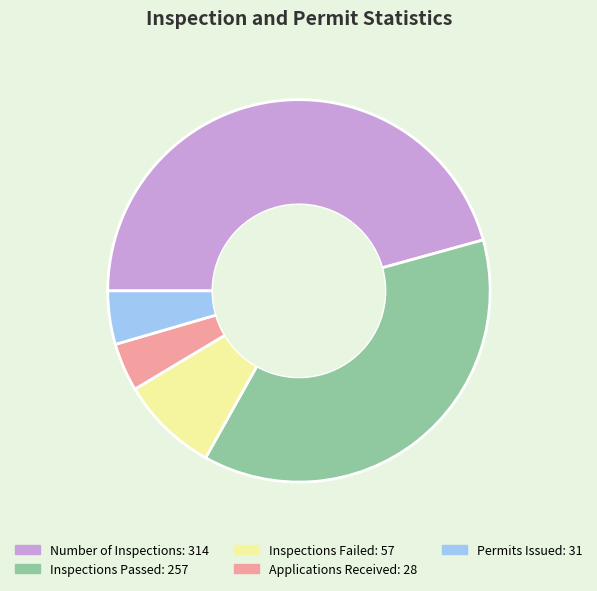

Do Inspections Passed and Applications Received together represent more than half of the pie?

No